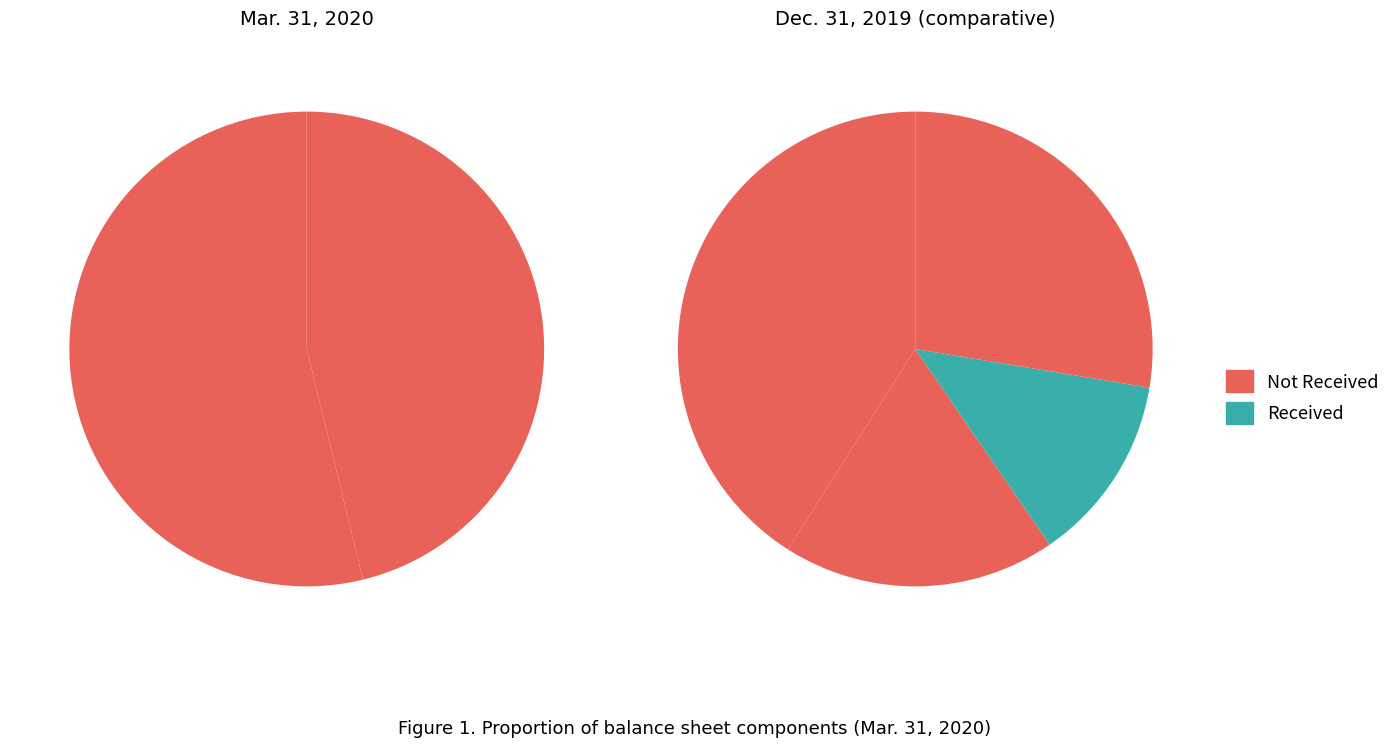

Is it true that Short term investments, fair value option is 13% of the pie?

True